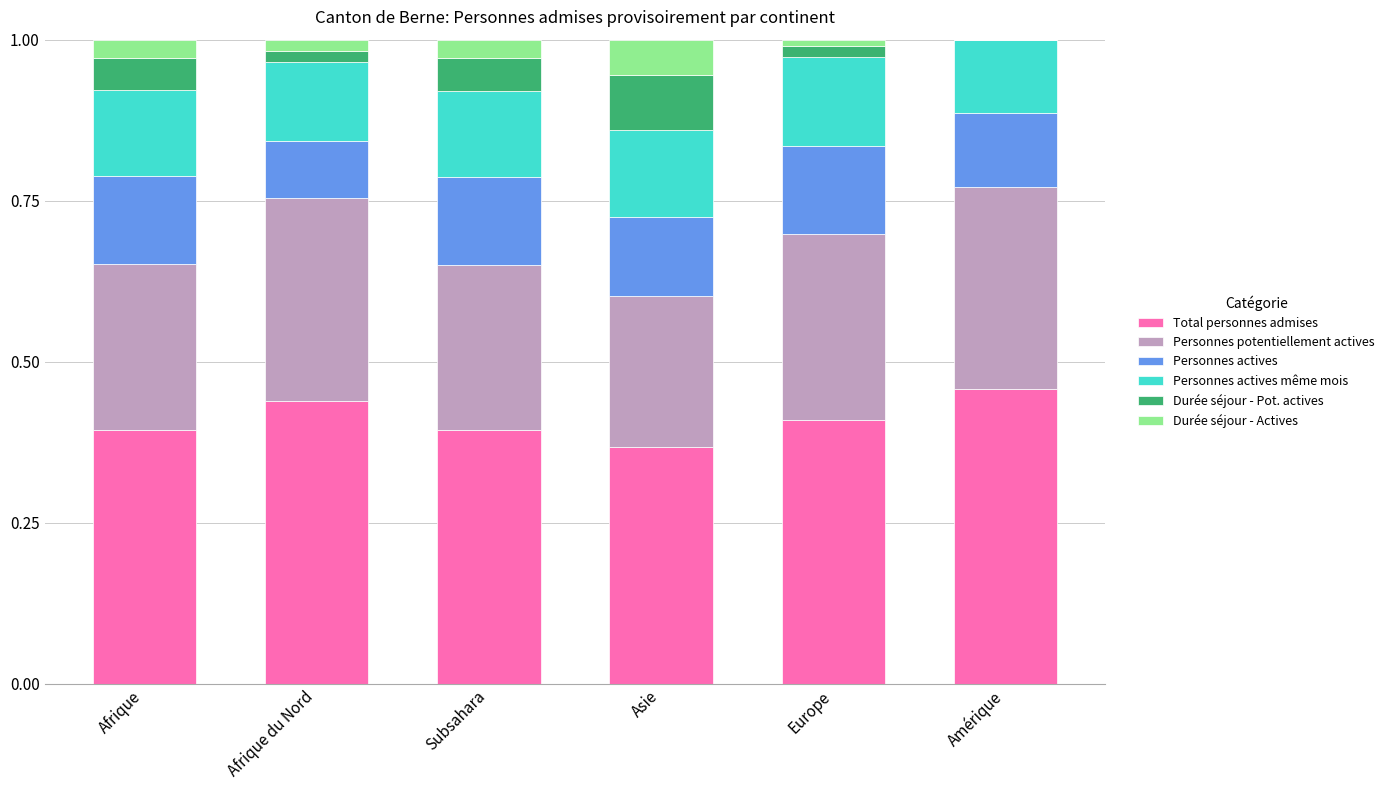

What is the label of the 2nd bar from the right?

Europe